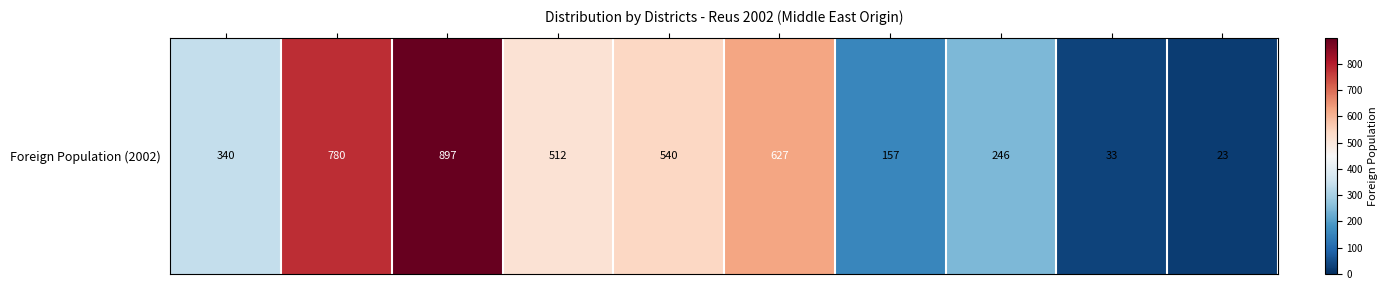

Read the value at 7, to the nearest 10.

250